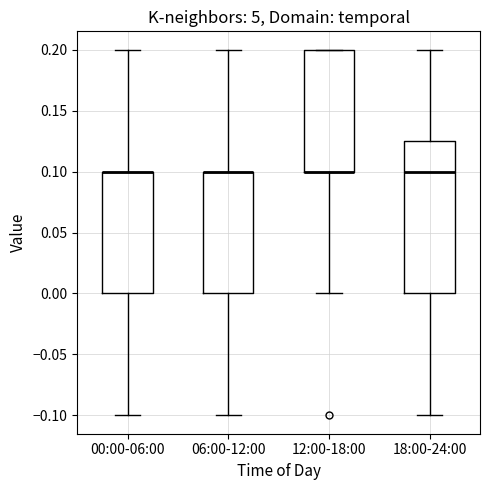

Comparing the boxes themselves (not the whiskers), which one is the tallest?

18:00-24:00